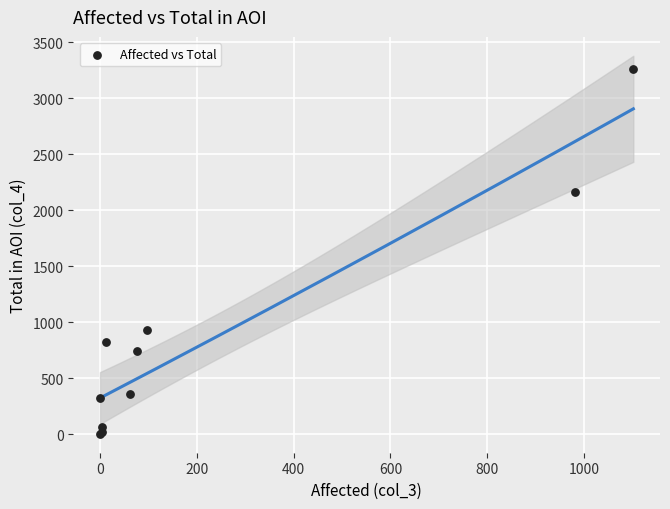

What Y value in the scatter plot is closest to 1631?

2166.1